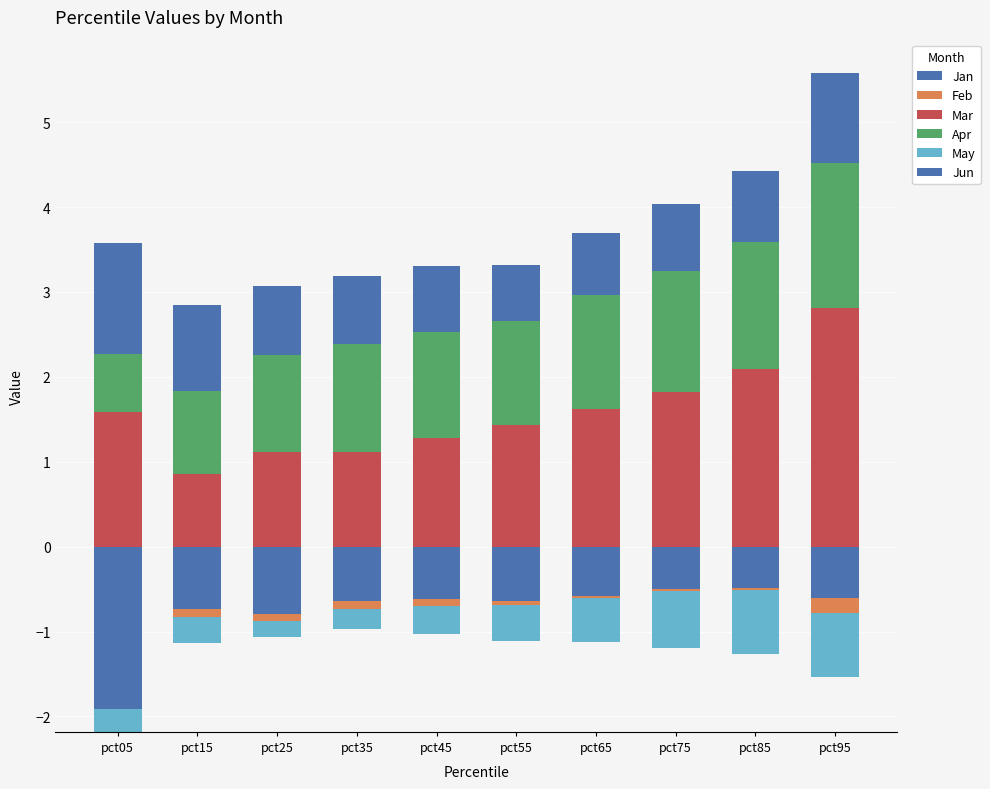

How many bars are there in each group?

6